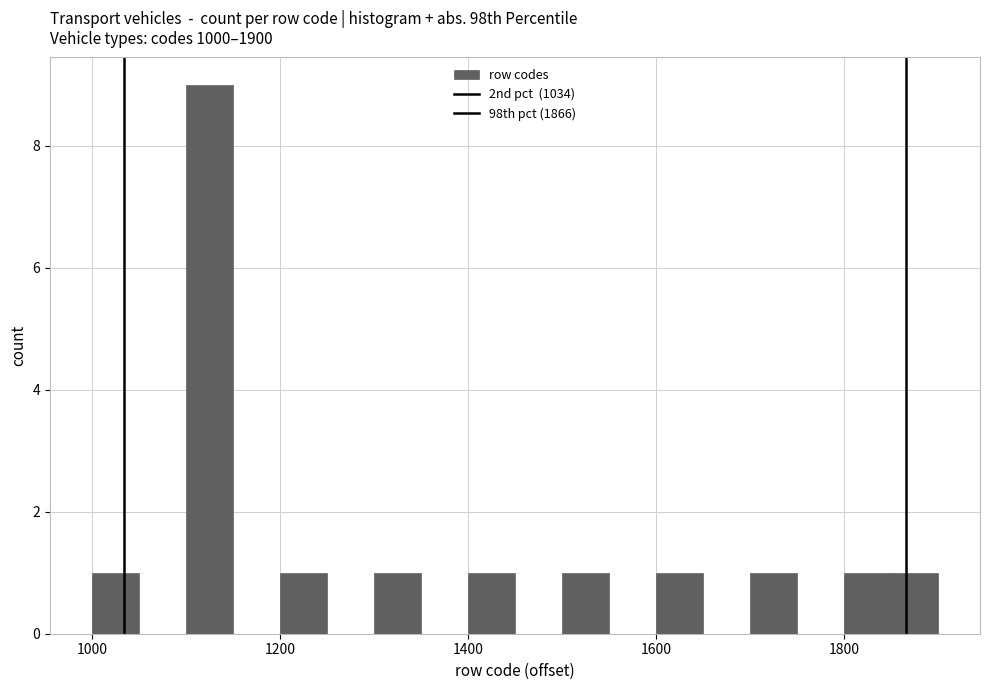

Around what value on the x-axis is the tallest bar? Give the approximate position of its centre, as read against the axis.

1120